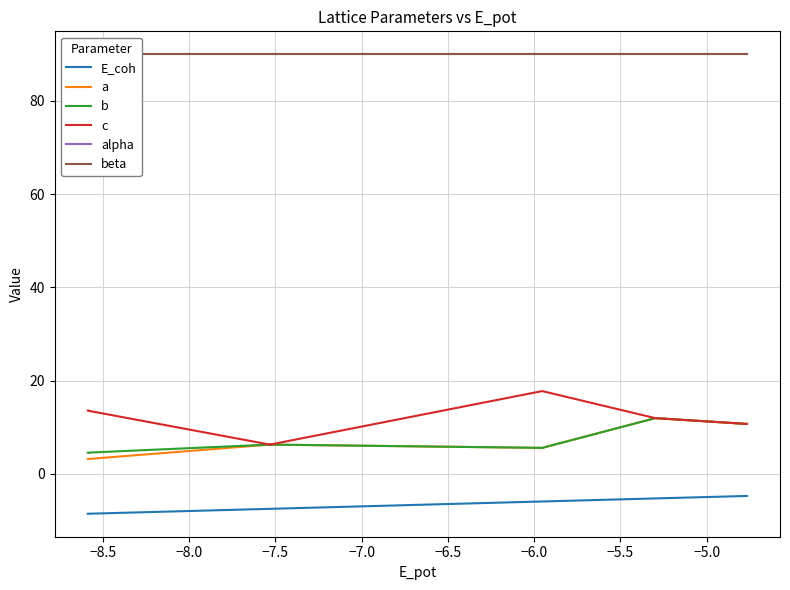

What is the average value of the alpha series?

90.0